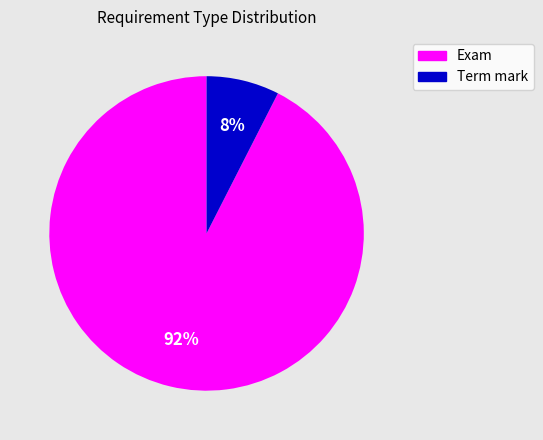

To the nearest percent, what is the average slice percentage?

50%